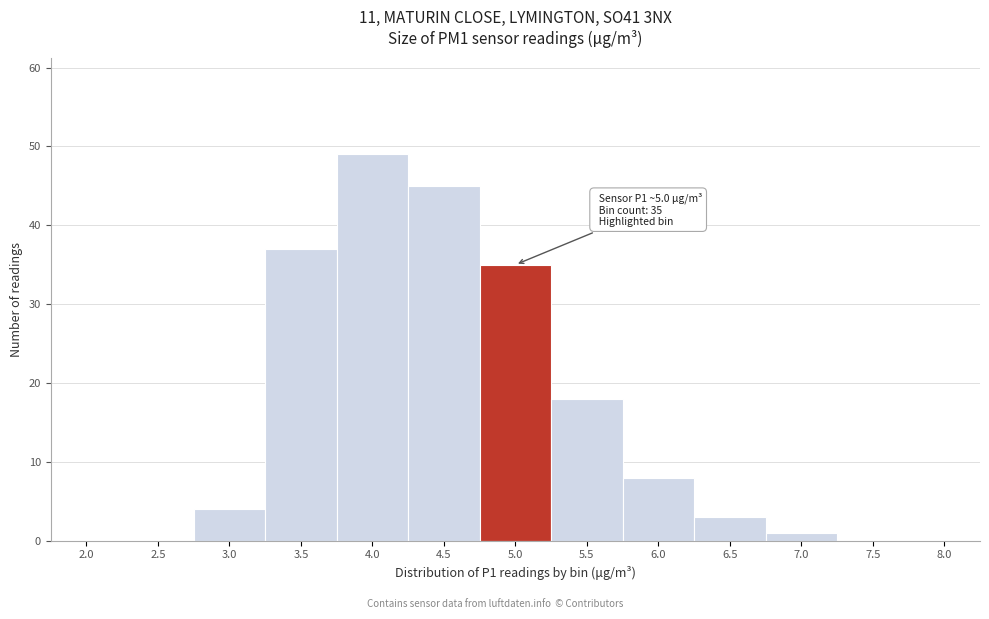

Reading left to right, extract all data points from this chart.

2.0=0	2.5=0	3.0=4	3.5=37	4.0=49	4.5=45	5.0=35	5.5=18	6.0=8	6.5=3	7.0=1	7.5=0	8.0=0